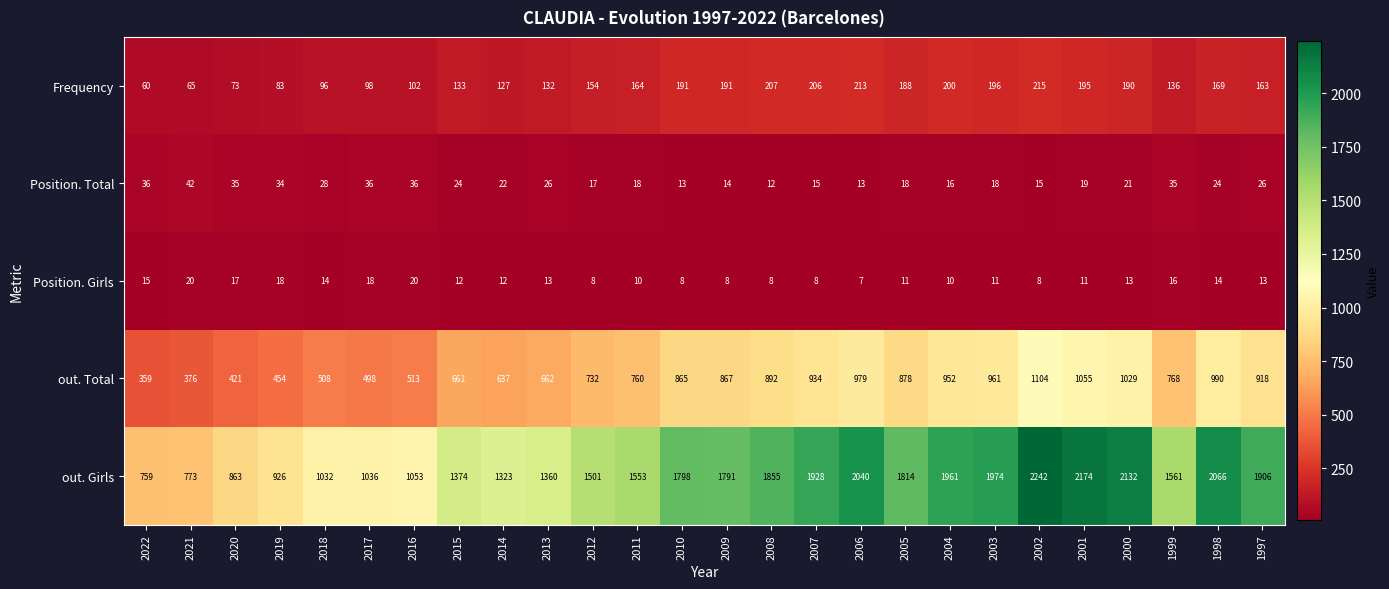

What is the spread (max minus min) of values at 2008?

1847